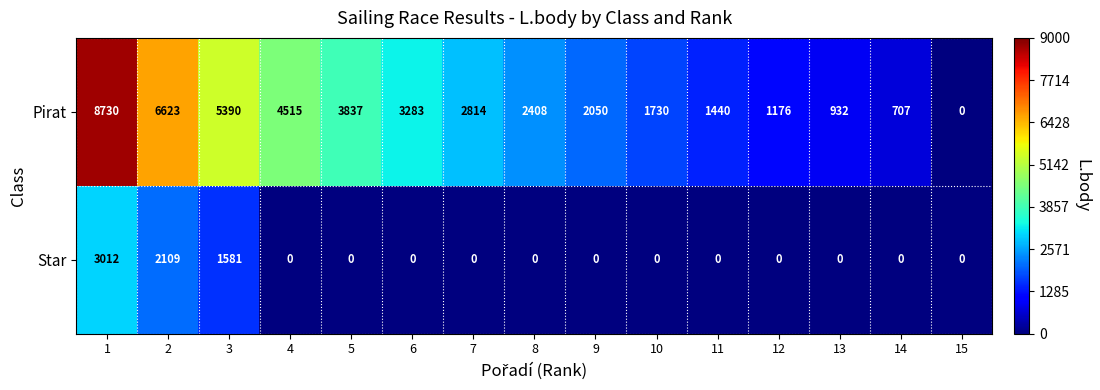

What is the difference between the second highest and minimum values in the Star series?

2109